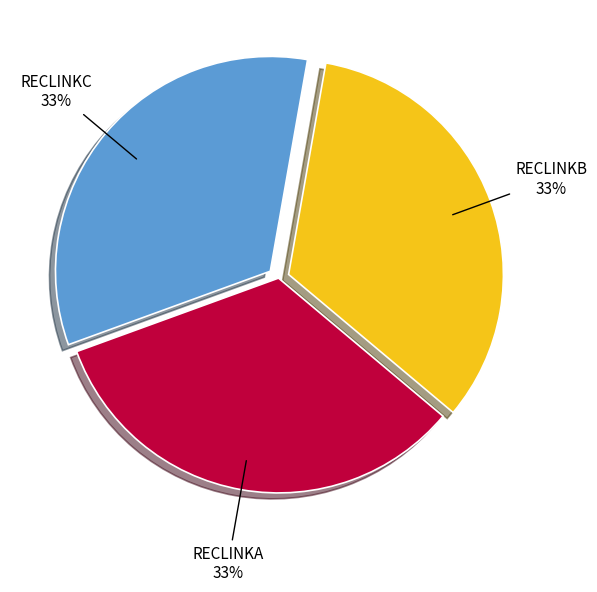

Is the sum of RECLINKC and RECLINKA greater than half?

Yes